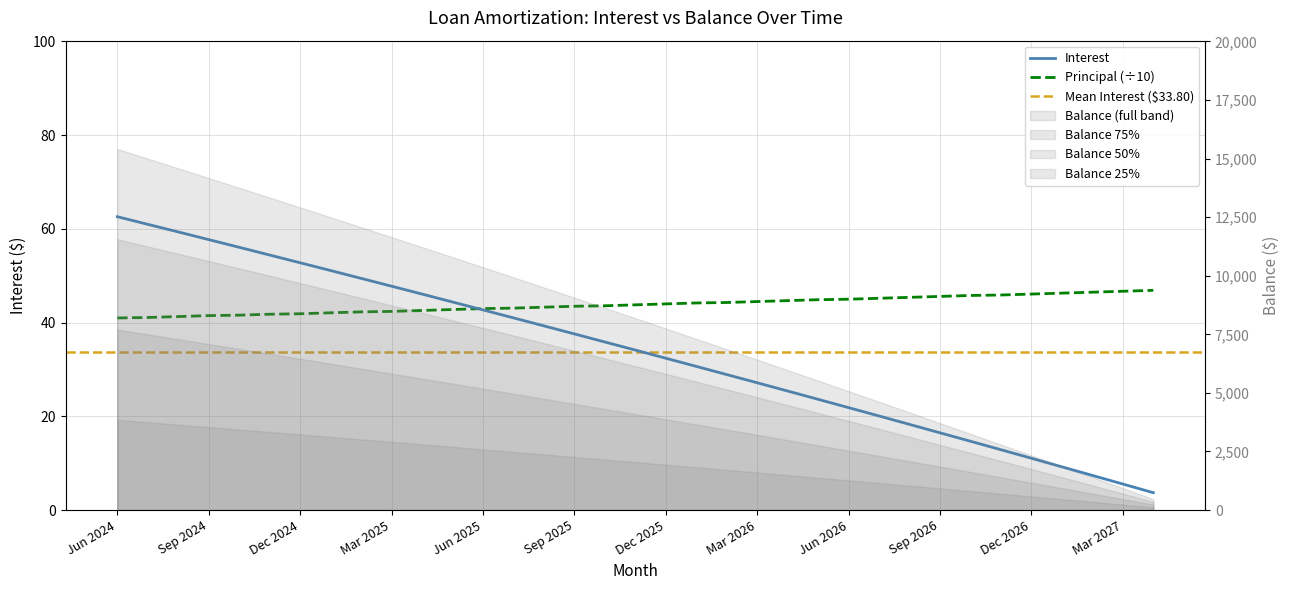

Rank the categories by Interest value from lowest to highest.

Apr 2027, Mar 2027, Feb 2027, Jan 2027, Dec 2026, Nov 2026, Oct 2026, Sep 2026, Aug 2026, Jul 2026, Jun 2026, May 2026, Apr 2026, Mar 2026, Feb 2026, Jan 2026, Dec 2025, Nov 2025, Oct 2025, Sep 2025, Aug 2025, Jul 2025, Jun 2025, May 2025, Apr 2025, Mar 2025, Feb 2025, Jan 2025, Dec 2024, Nov 2024, Oct 2024, Sep 2024, Aug 2024, Jul 2024, Jun 2024